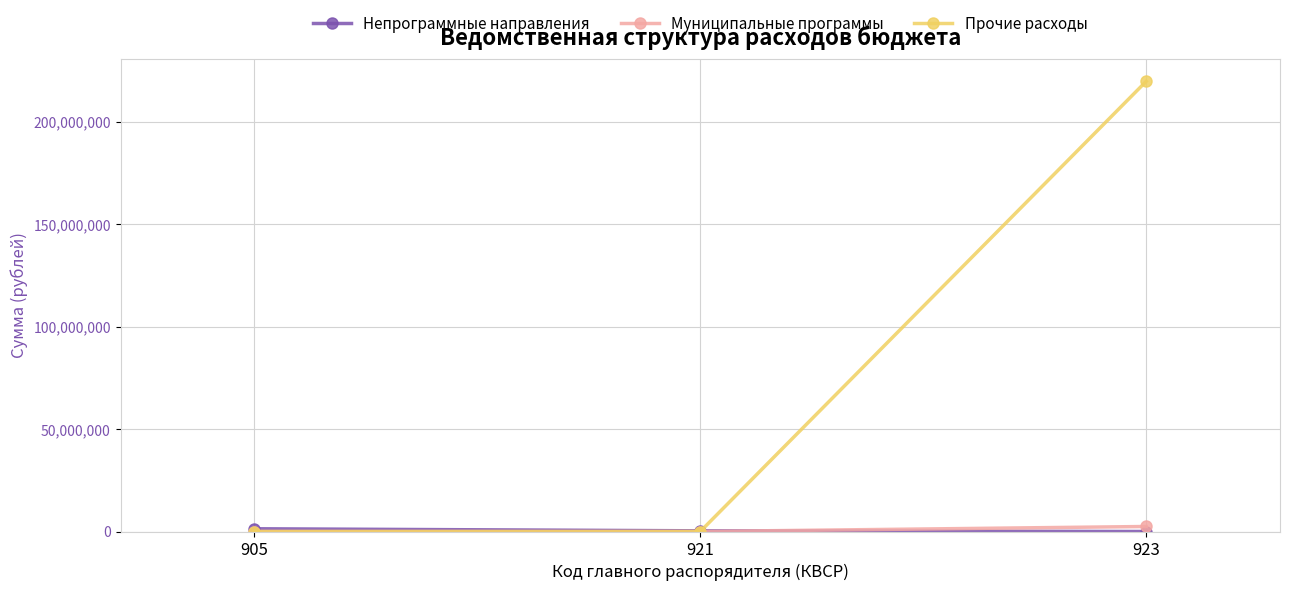

Which series has the widest spread of values?

Прочие расходы